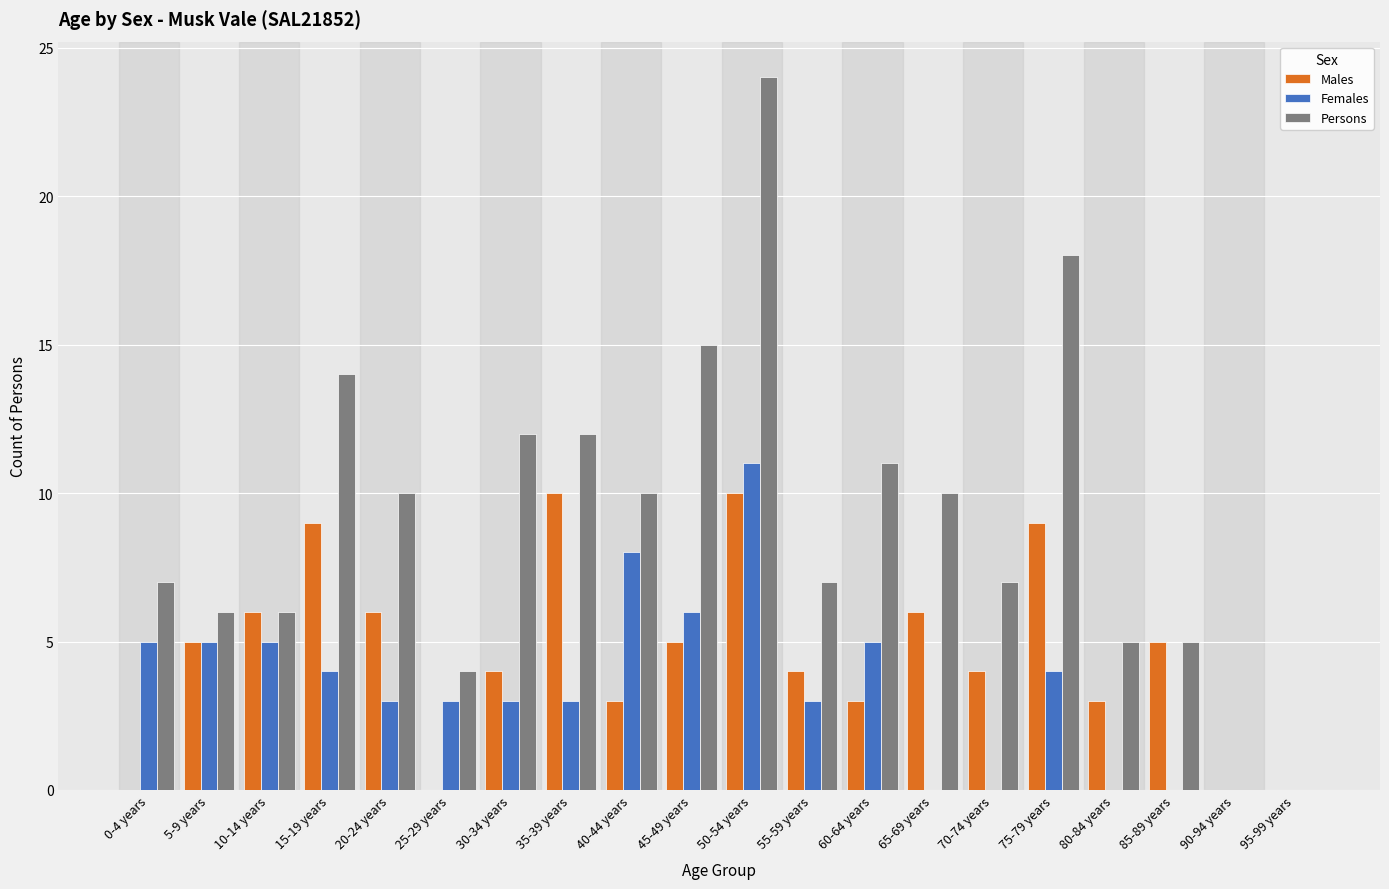

Read the Females value at 0-4 years.

5